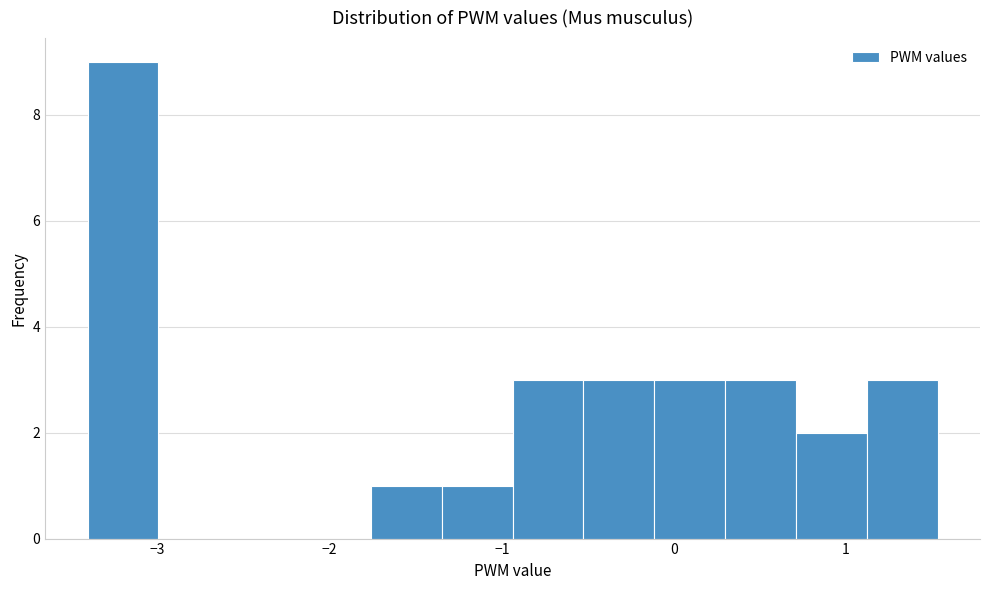

Which range on the x-axis has the tallest bar?

-3.4 to -3.0